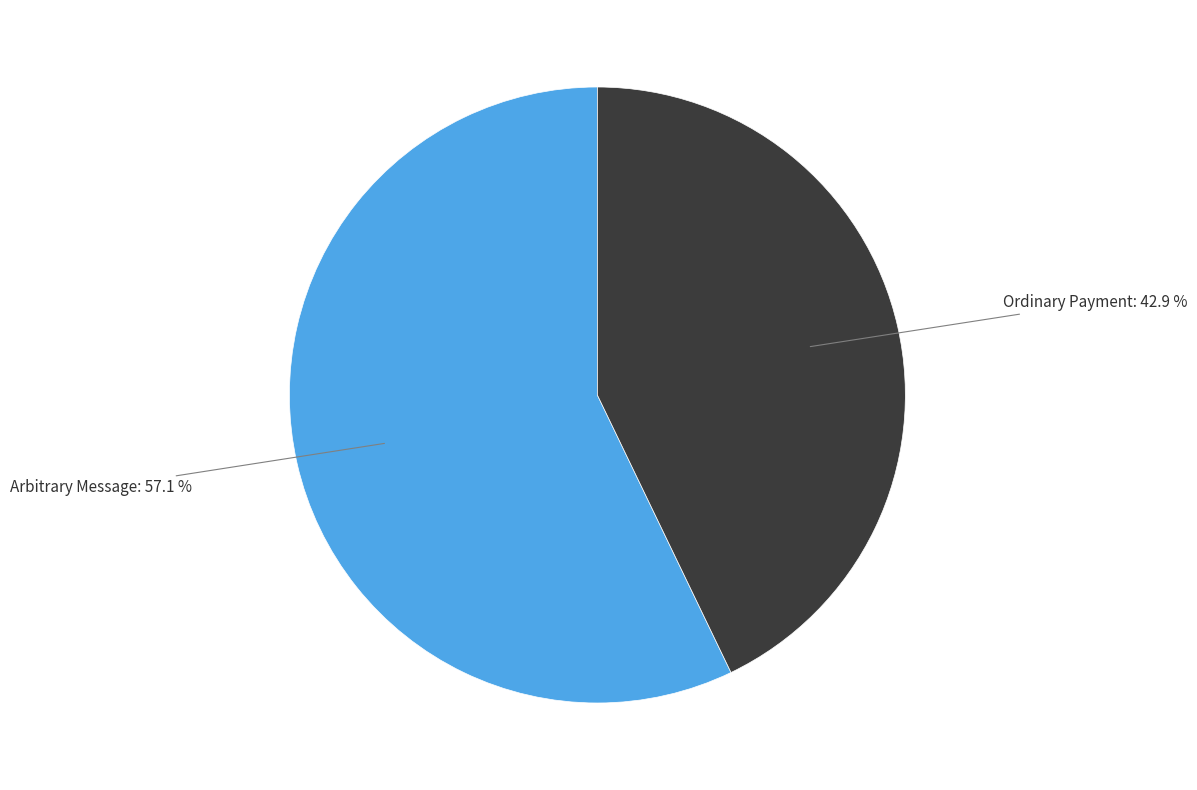

Is Ordinary Payment the majority of the pie?

No